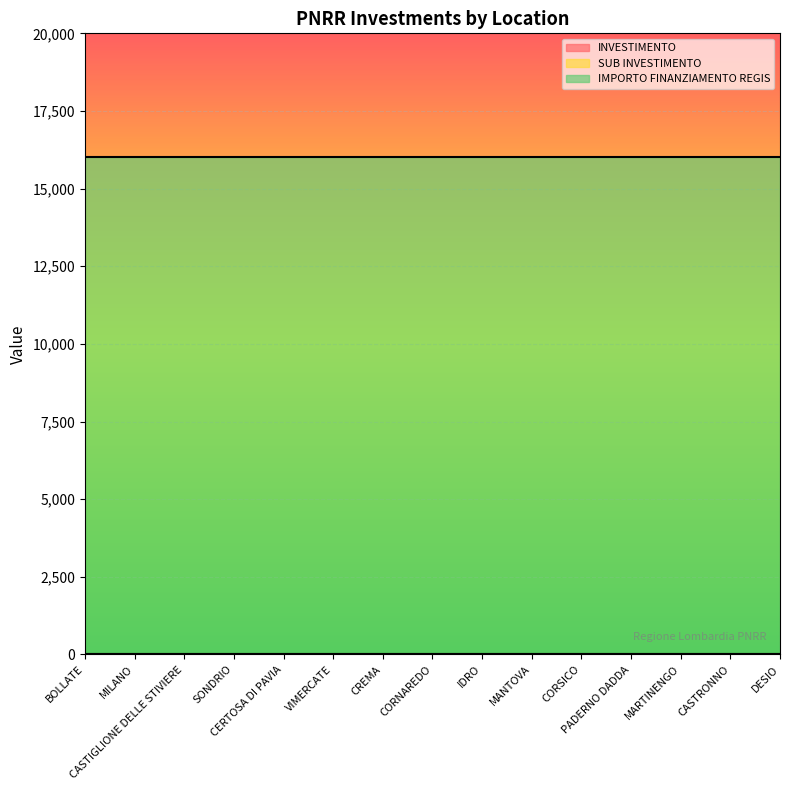

Reading left to right, extract all data points from this chart.

INVESTIMENTO: BOLLATE=3.2	MILANO=3.2	CASTIGLIONE DELLE STIVIERE=3.2	SONDRIO=3.2	CERTOSA DI PAVIA=3.2	VIMERCATE=3.2	CREMA=3.2	CORNAREDO=3.2	IDRO=3.2	MANTOVA=3.2	CORSICO=3.2	PADERNO DADDA=3.2	MARTINENGO=3.2	CASTRONNO=3.2	DESIO=3.2
SUB INVESTIMENTO: BOLLATE=3.2	MILANO=3.2	CASTIGLIONE DELLE STIVIERE=3.2	SONDRIO=3.2	CERTOSA DI PAVIA=3.2	VIMERCATE=3.2	CREMA=3.2	CORNAREDO=3.2	IDRO=3.2	MANTOVA=3.2	CORSICO=3.2	PADERNO DADDA=3.2	MARTINENGO=3.2	CASTRONNO=3.2	DESIO=3.2
IMPORTO FINANZIAMENTO REGIS: BOLLATE=16000.0	MILANO=16000.0	CASTIGLIONE DELLE STIVIERE=16000.0	SONDRIO=16000.0	CERTOSA DI PAVIA=16000.0	VIMERCATE=16000.0	CREMA=16000.0	CORNAREDO=16000.0	IDRO=16000.0	MANTOVA=16000.0	CORSICO=16000.0	PADERNO DADDA=16000.0	MARTINENGO=16000.0	CASTRONNO=16000.0	DESIO=16000.0